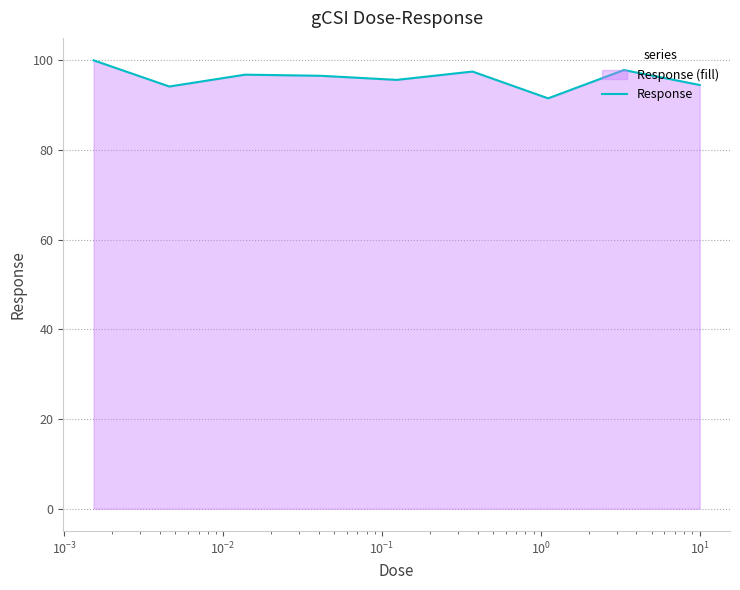

Reading left to right, what are all the values shown in this chart?

100.0	94.1	96.8	96.5	95.6	97.5	91.5	97.8	94.5